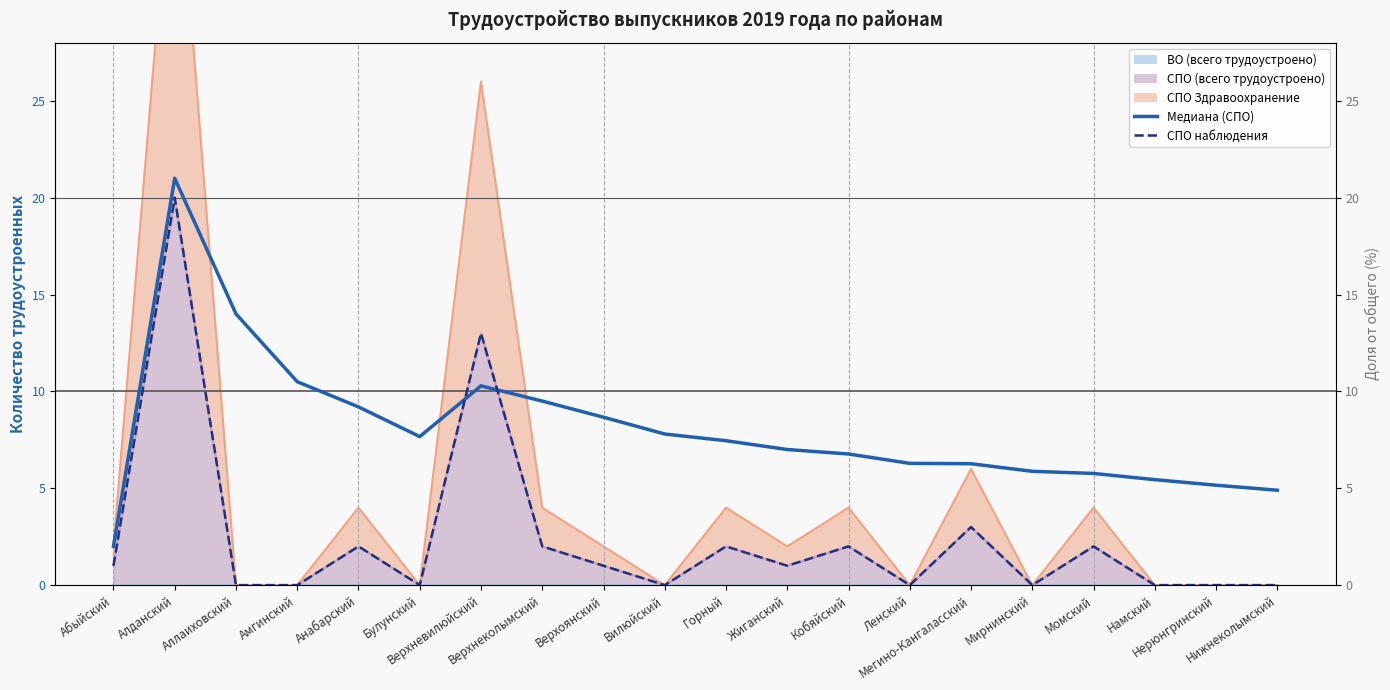

What position from the left is Верхнеколымский?

8